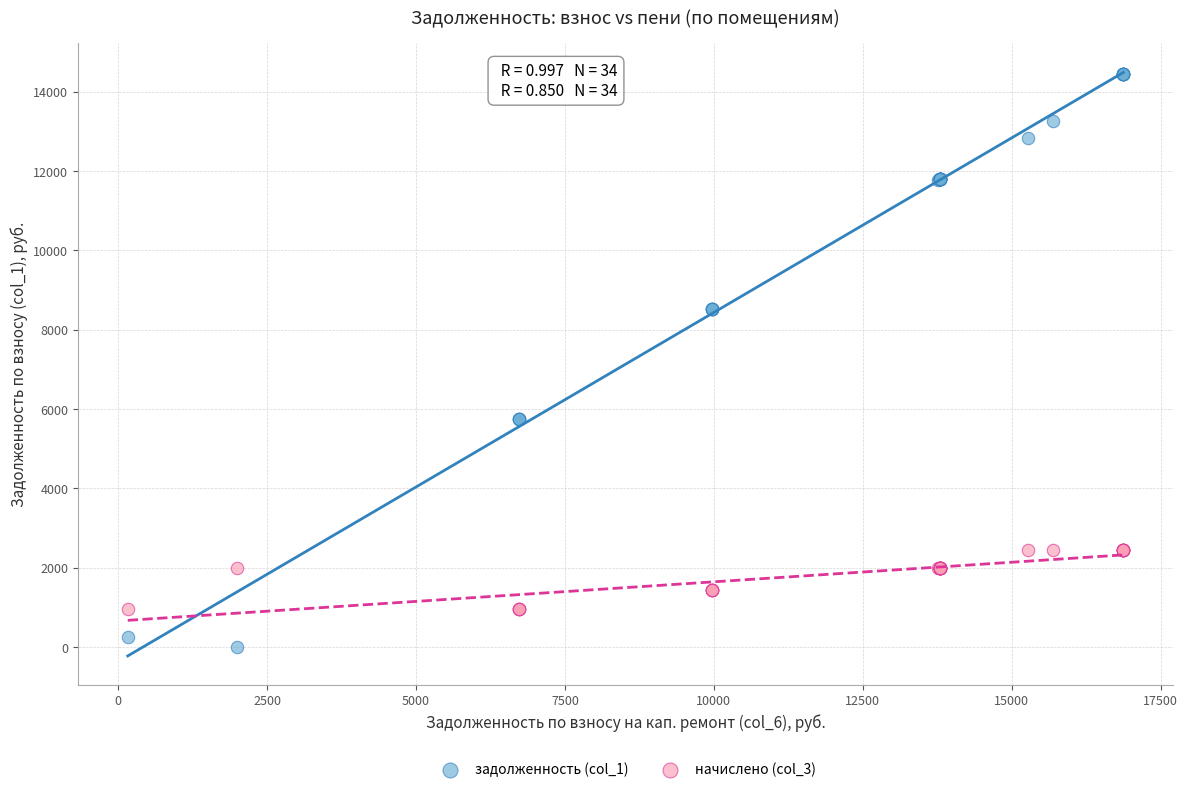

What are all the series names shown in the legend?

задолженность (col_1), начислено (col_3)